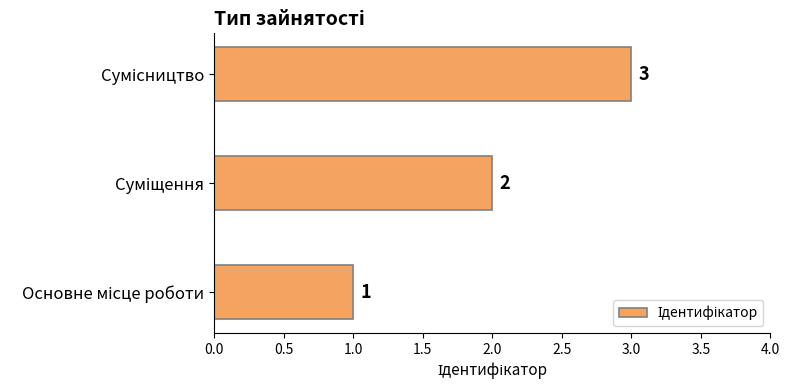

What is the maximum value shown in the chart?

3